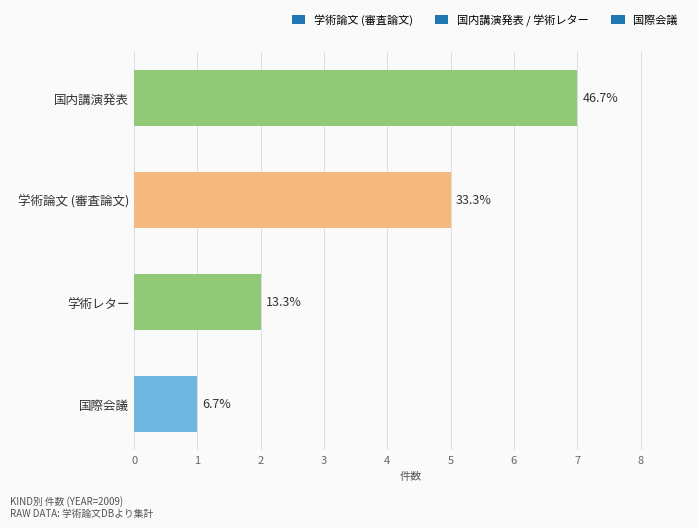

What is the sum of all values?

15